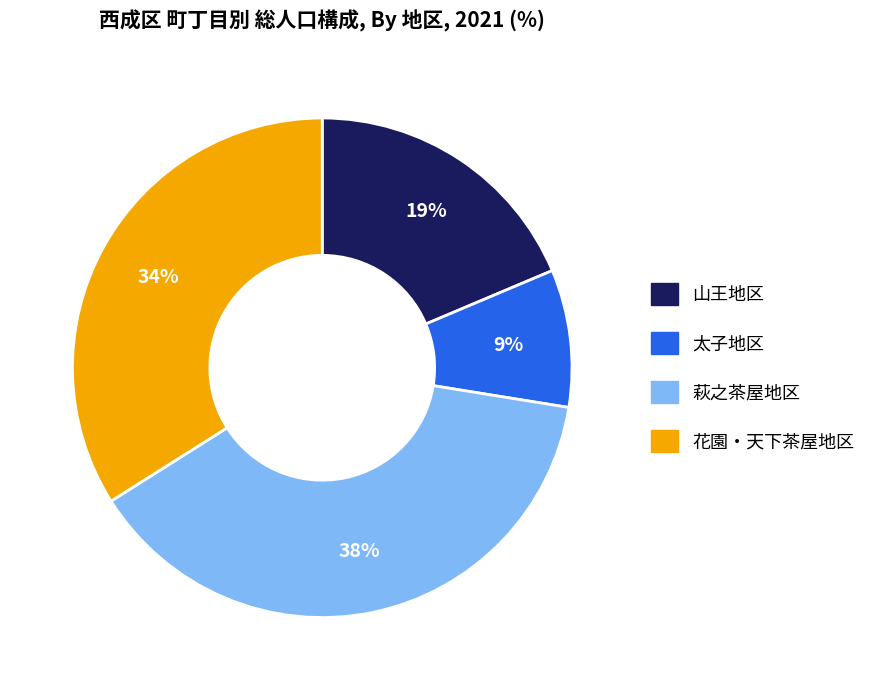

Is there any slice that represents more than half of the pie?

No